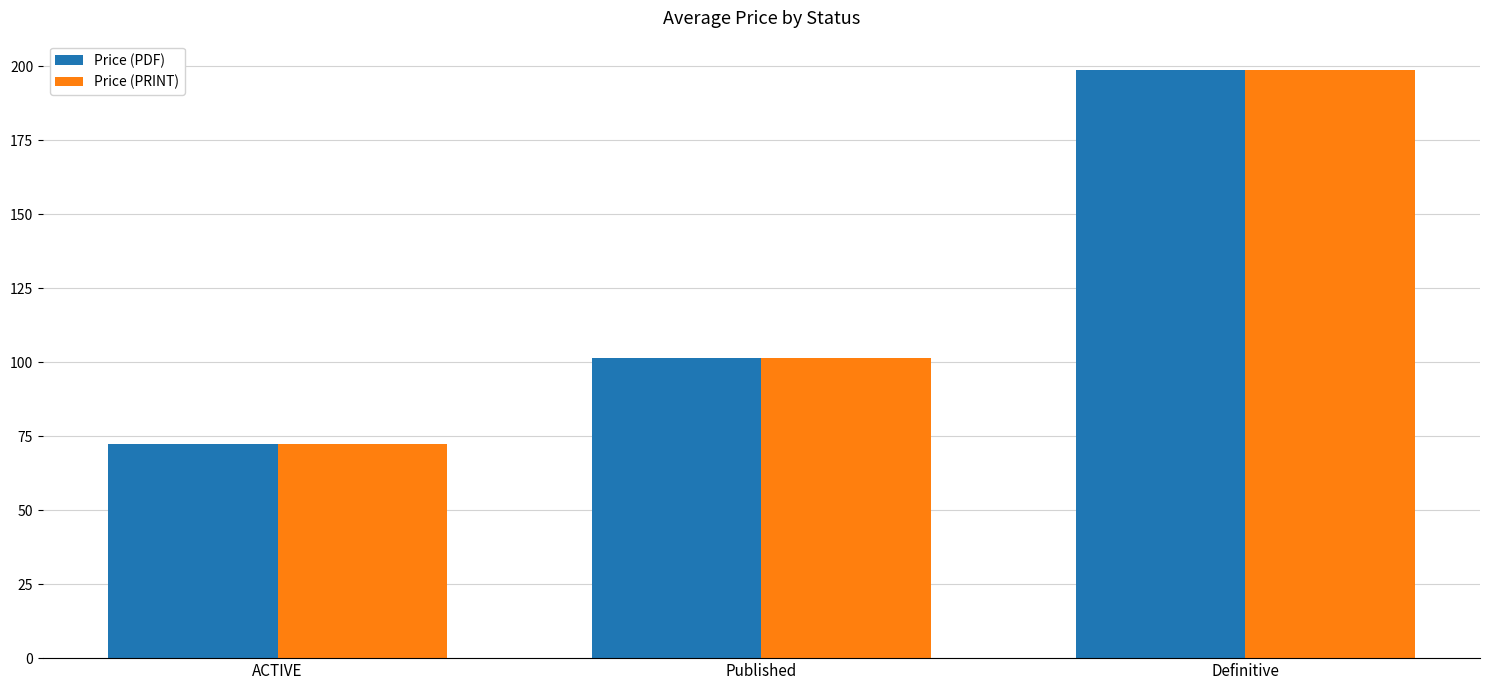

Is the value of Price (PRINT) at ACTIVE greater than the value of Price (PDF) at Published?

No